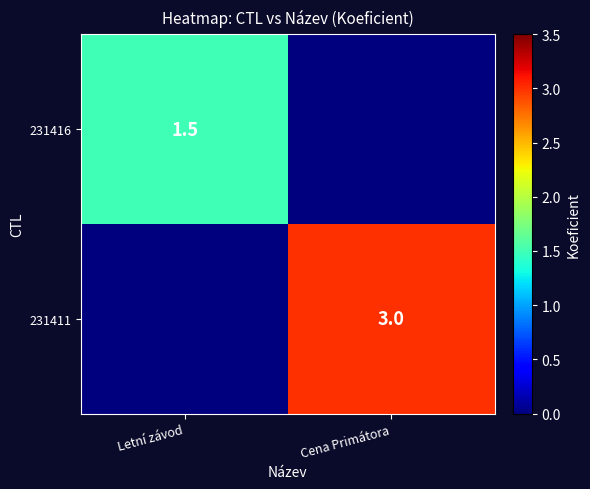

Between Letní závod and Cena Primátora, which is larger?

Letní závod